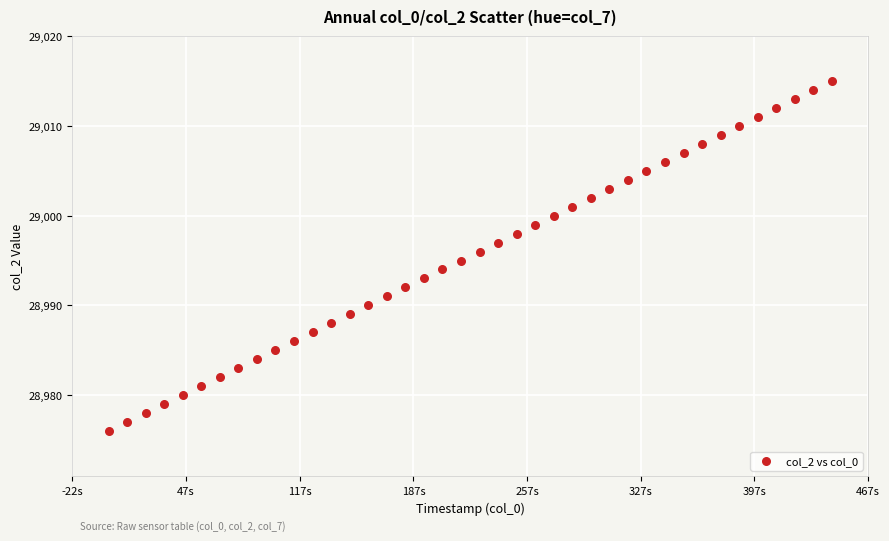

What is the range of Y values (max minus min)?

39